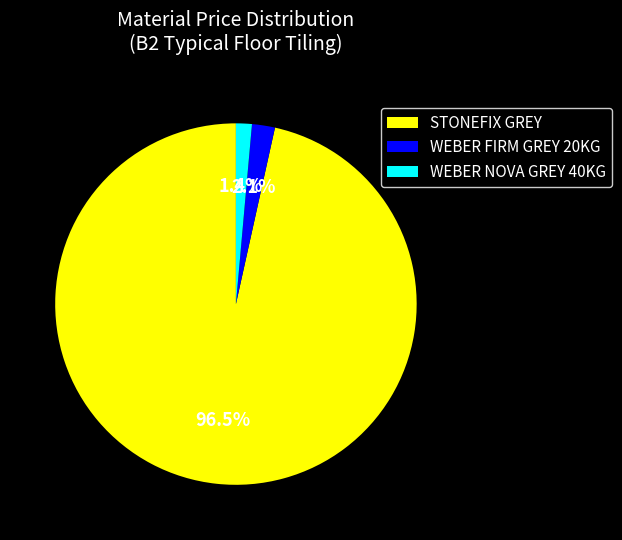

To the nearest percent, what is the difference between the WEBER FIRM GREY 20KG and WEBER NOVA GREY 40KG slice percentages?

1%